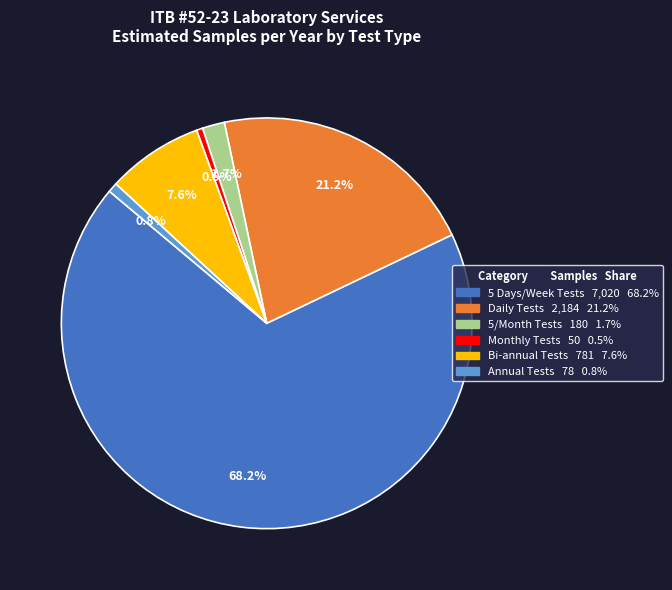

Does any single category account for the majority?

Yes